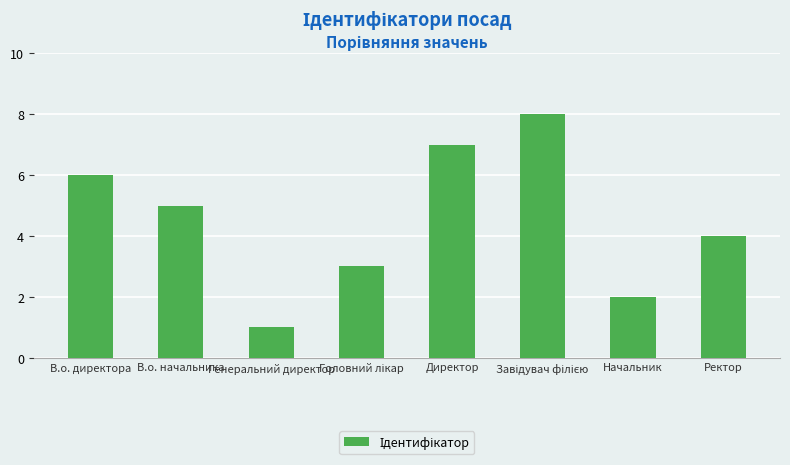

How many values are below 5?

4